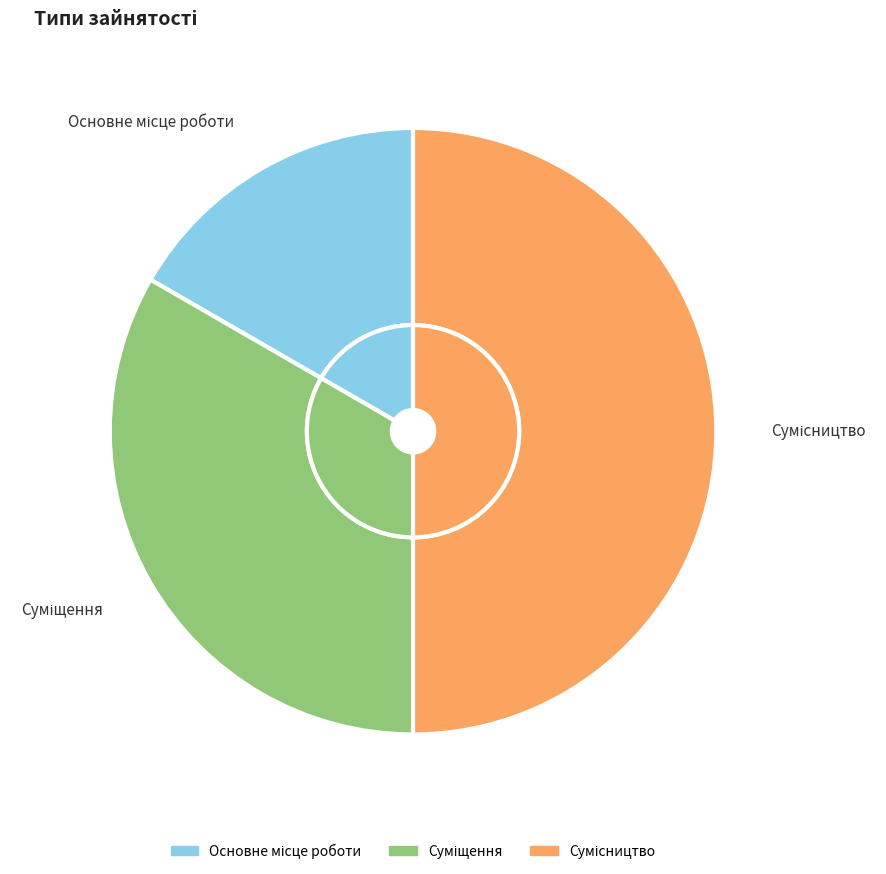

What percentage is NOT represented by Суміщення?

66.7%